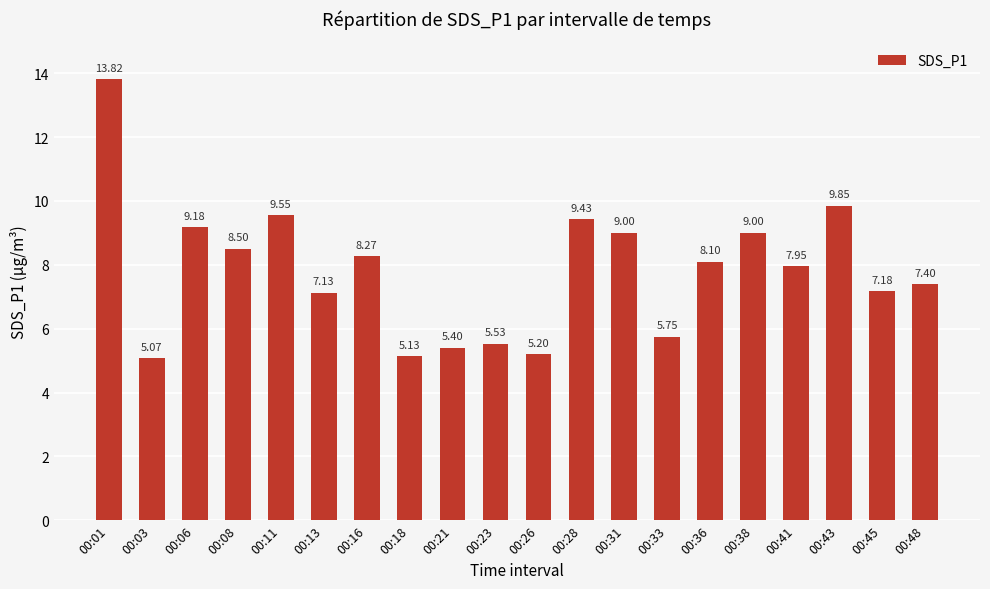

What is the average value?

7.8